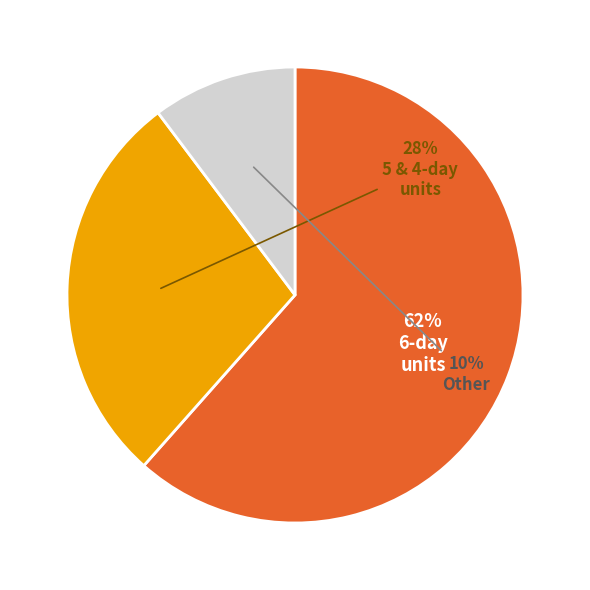

How many slices are in this pie chart?

3